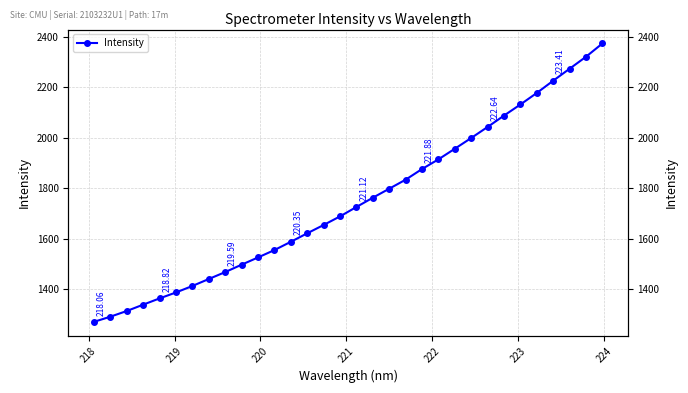

What is the difference between the maximum and minimum values?

1105.4